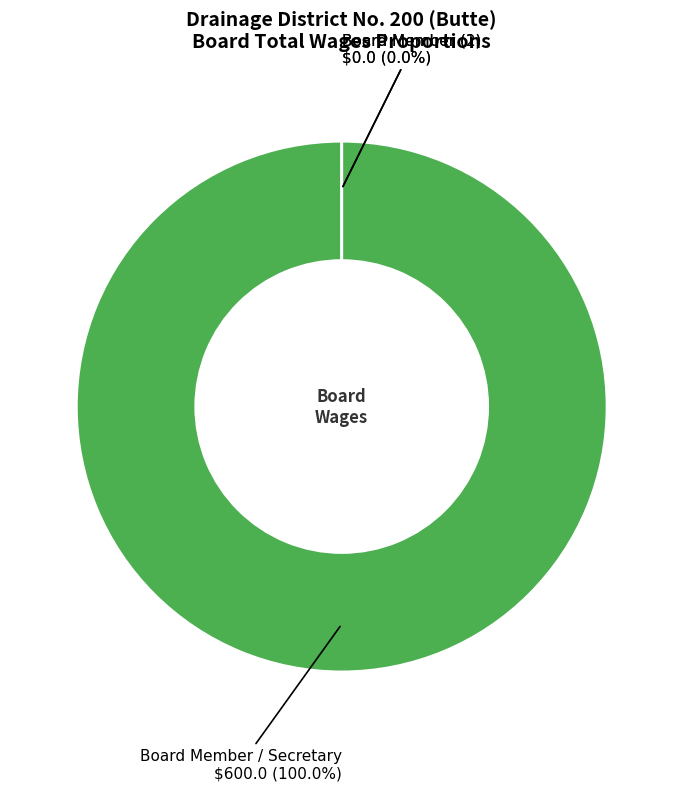

Combined, what portion of the pie is Board Member and Board Member / Secretary?

100.0%